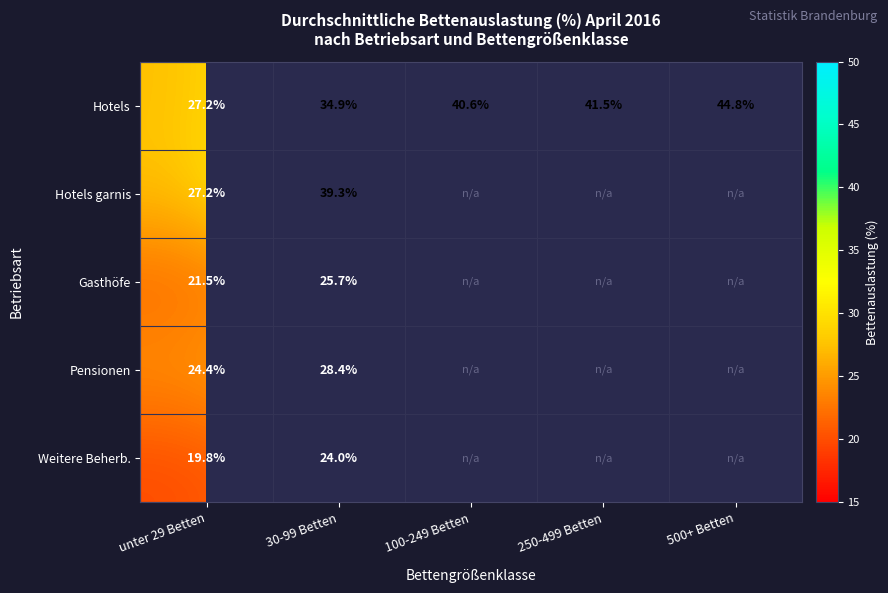

At which label is Hotels closest to 36?

30-99 Betten